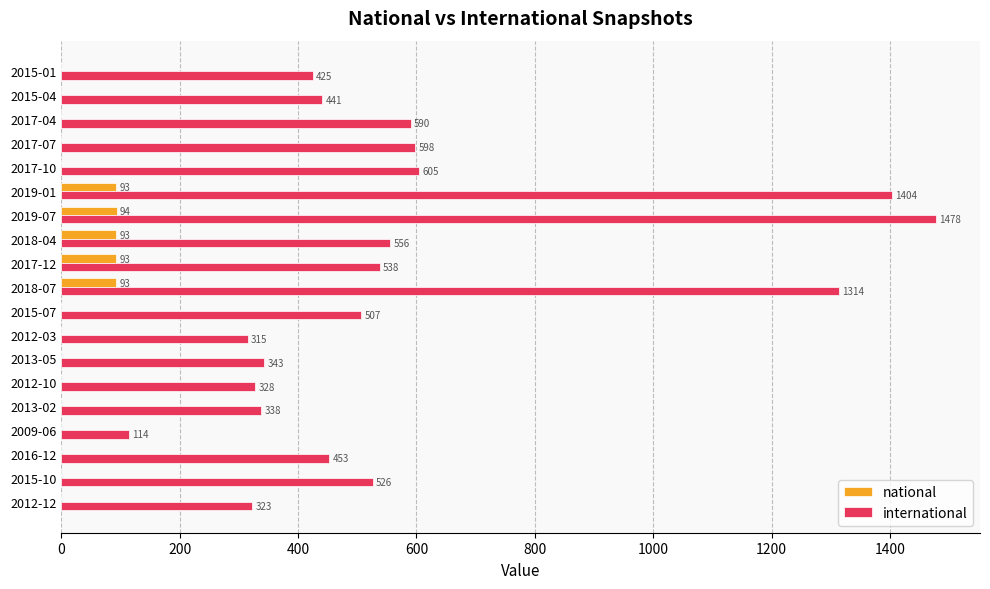

True or false: national has a value of 93 at 2018-04.

True